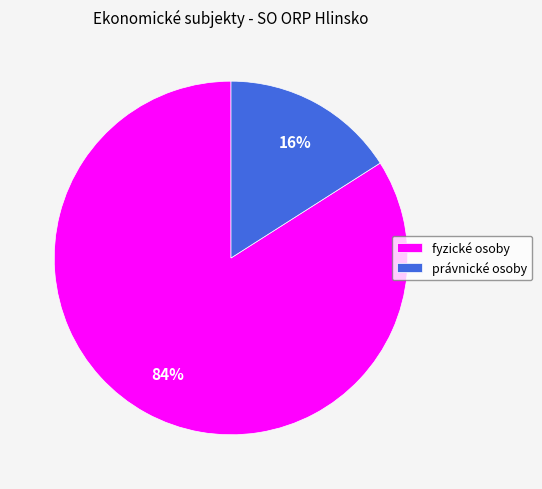

Which slice represents more than half of the pie?

fyzické osoby